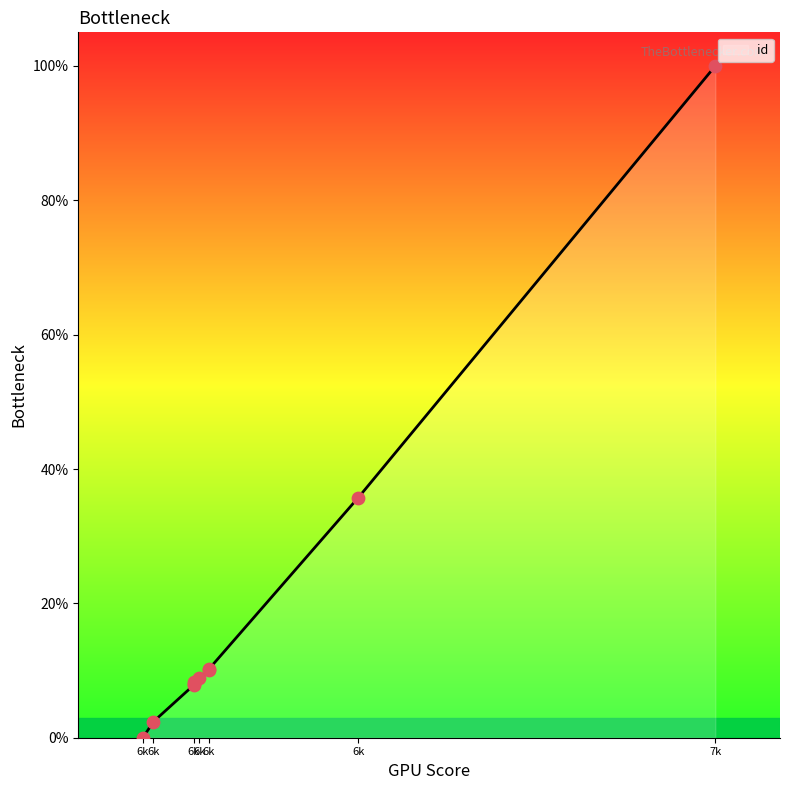

Between 6191 and 6278, which is larger?

6278